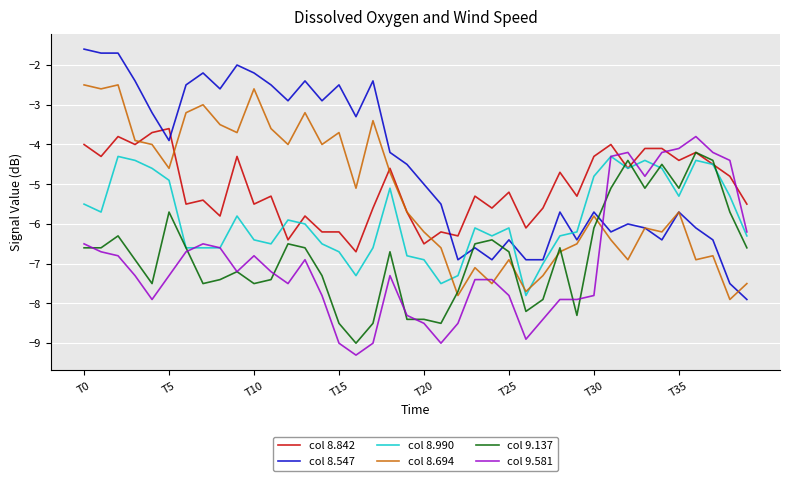

After their last crossing, which series has the higher values: col 8.990 or col 8.694?

col 8.990